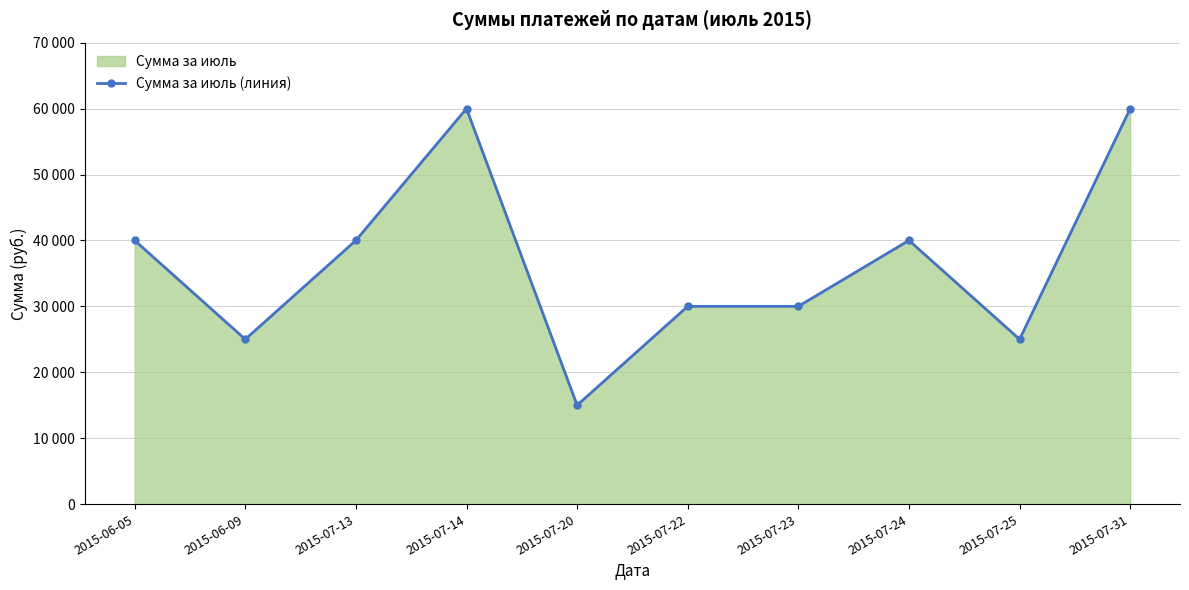

How many lines are shown in the chart?

1